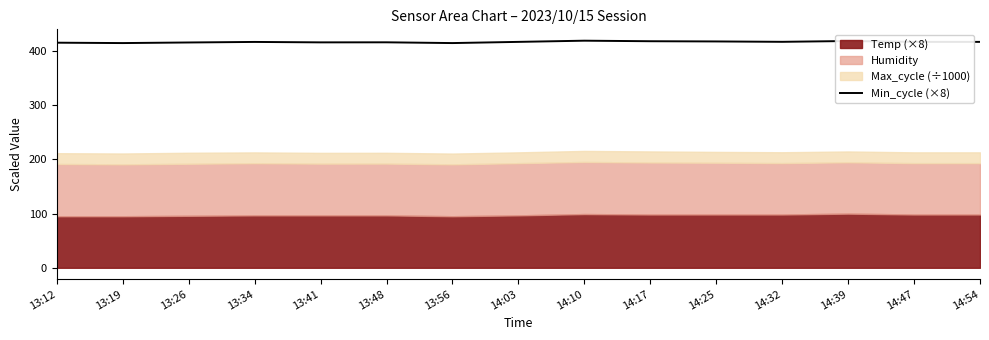

What is the difference between the second highest and minimum values?

3.8